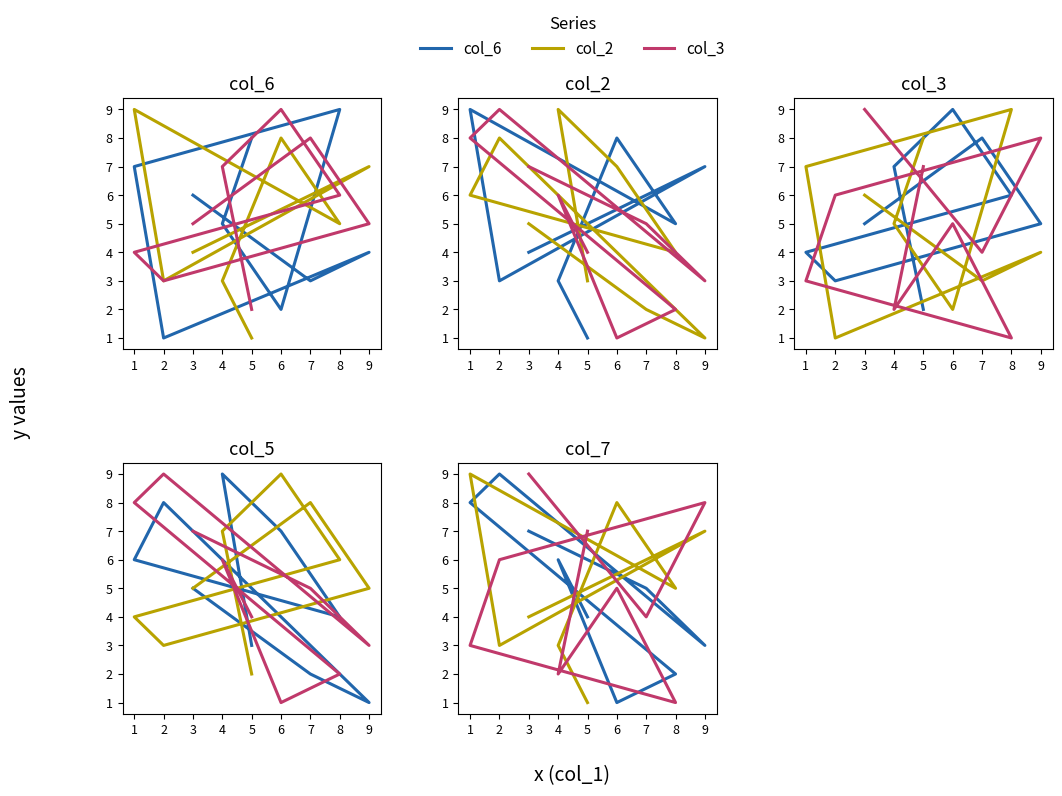

Does the chart display data point markers on the line(s)?

No